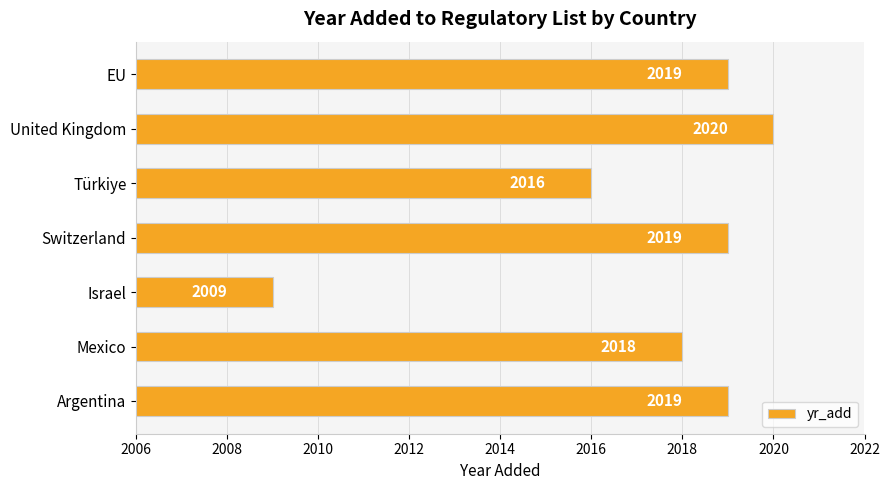

What is the sum of all values?

14120